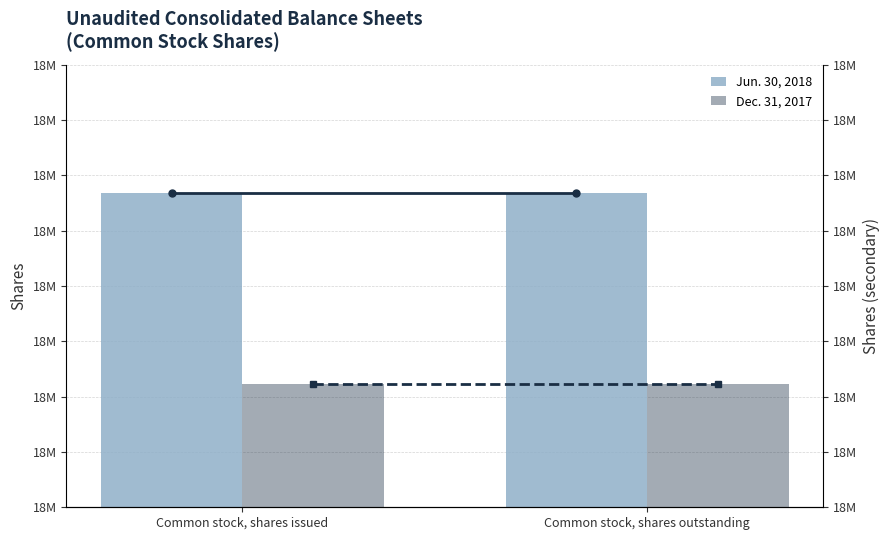

What is the sum of the Jun. 30, 2018 (line) values at Common stock, shares issued and Common stock, shares outstanding?

37367766